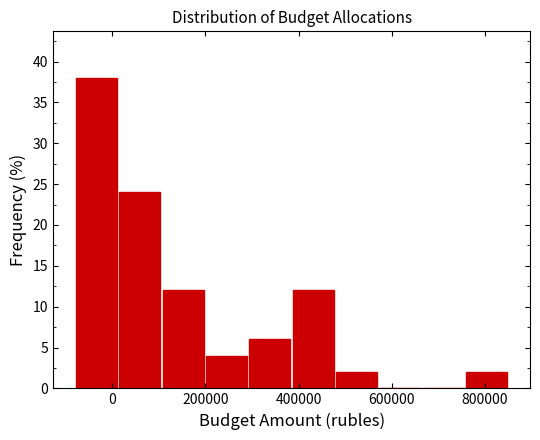

How tall is the bar that spans -80000 to 20000 on the x-axis? Neither the bar edges nor the heights are printed on the chart, so give them approximately, as read against the axes.

38